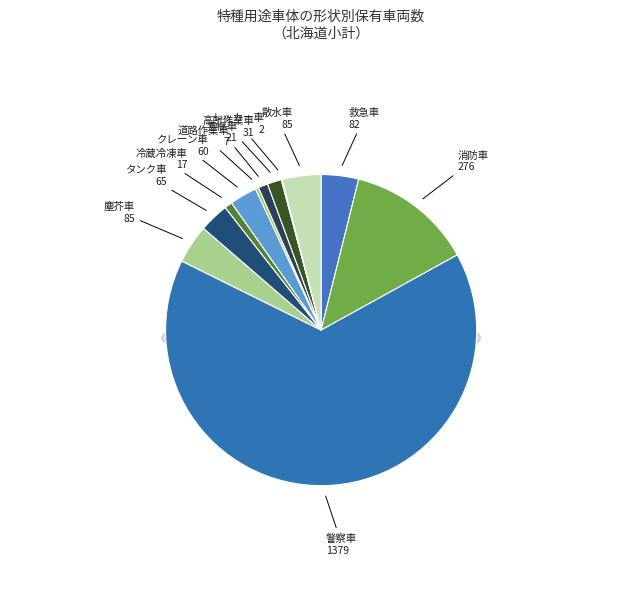

True or false: 塵芥車 accounts for 4% of the total.

True